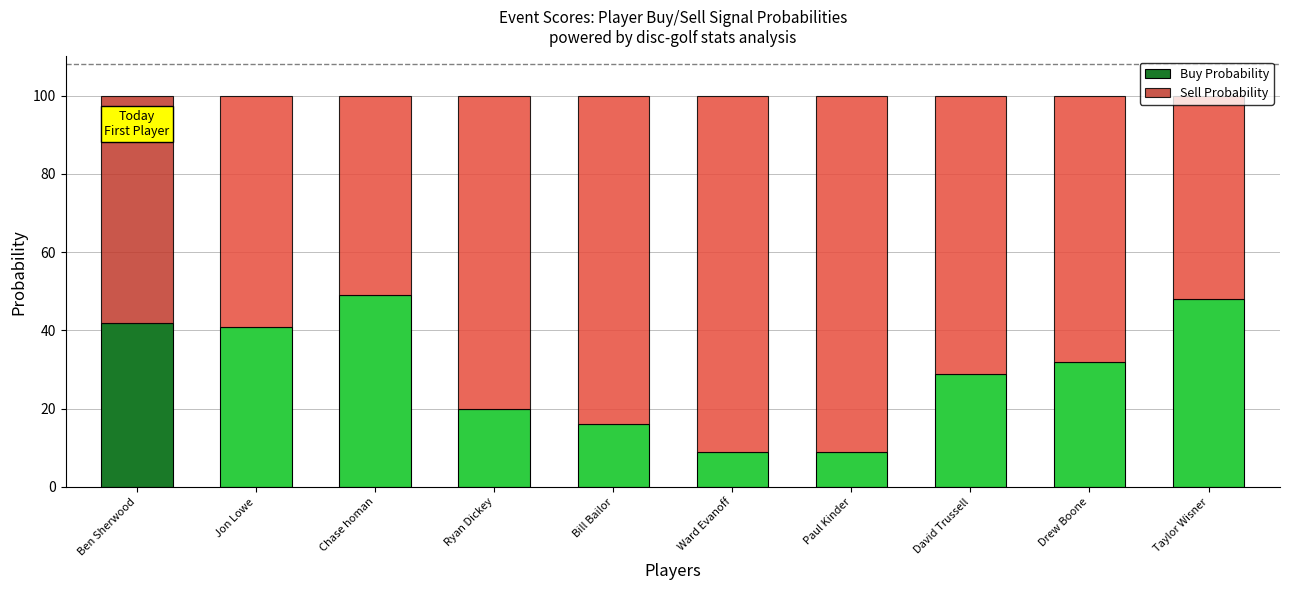

What is the difference between the maximum and minimum values in the Buy Probability series?

40